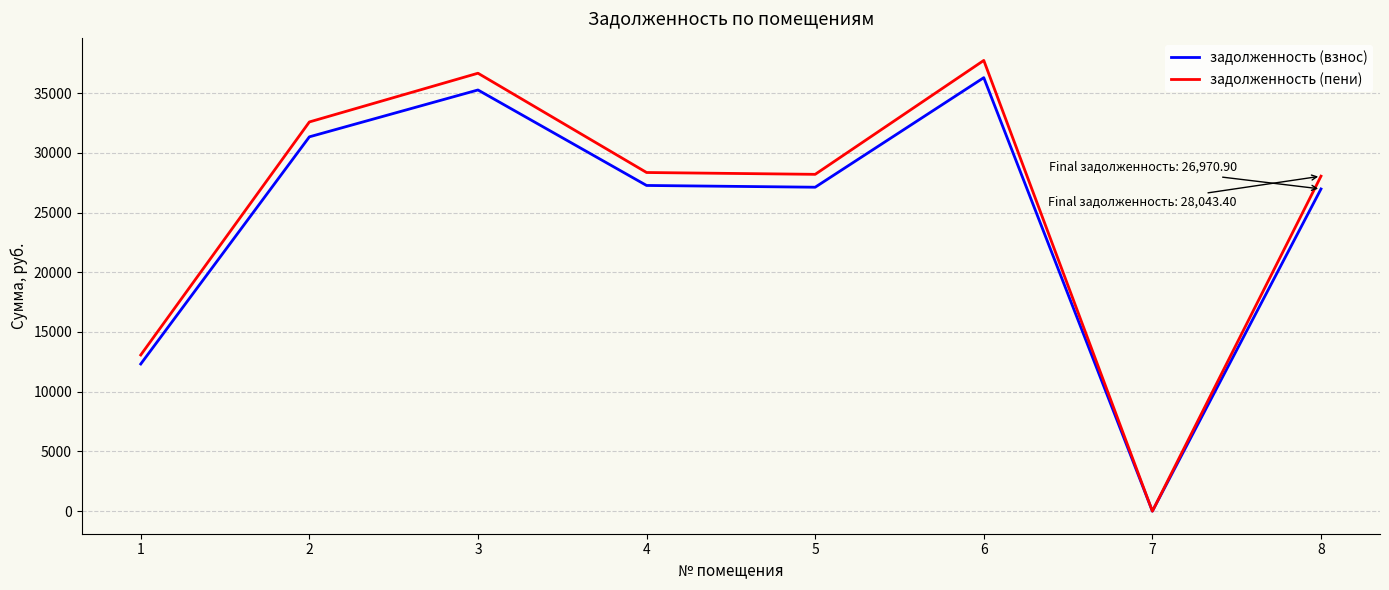

The value of задолженность (пени) at 1 is 13074.8. True or false?

True